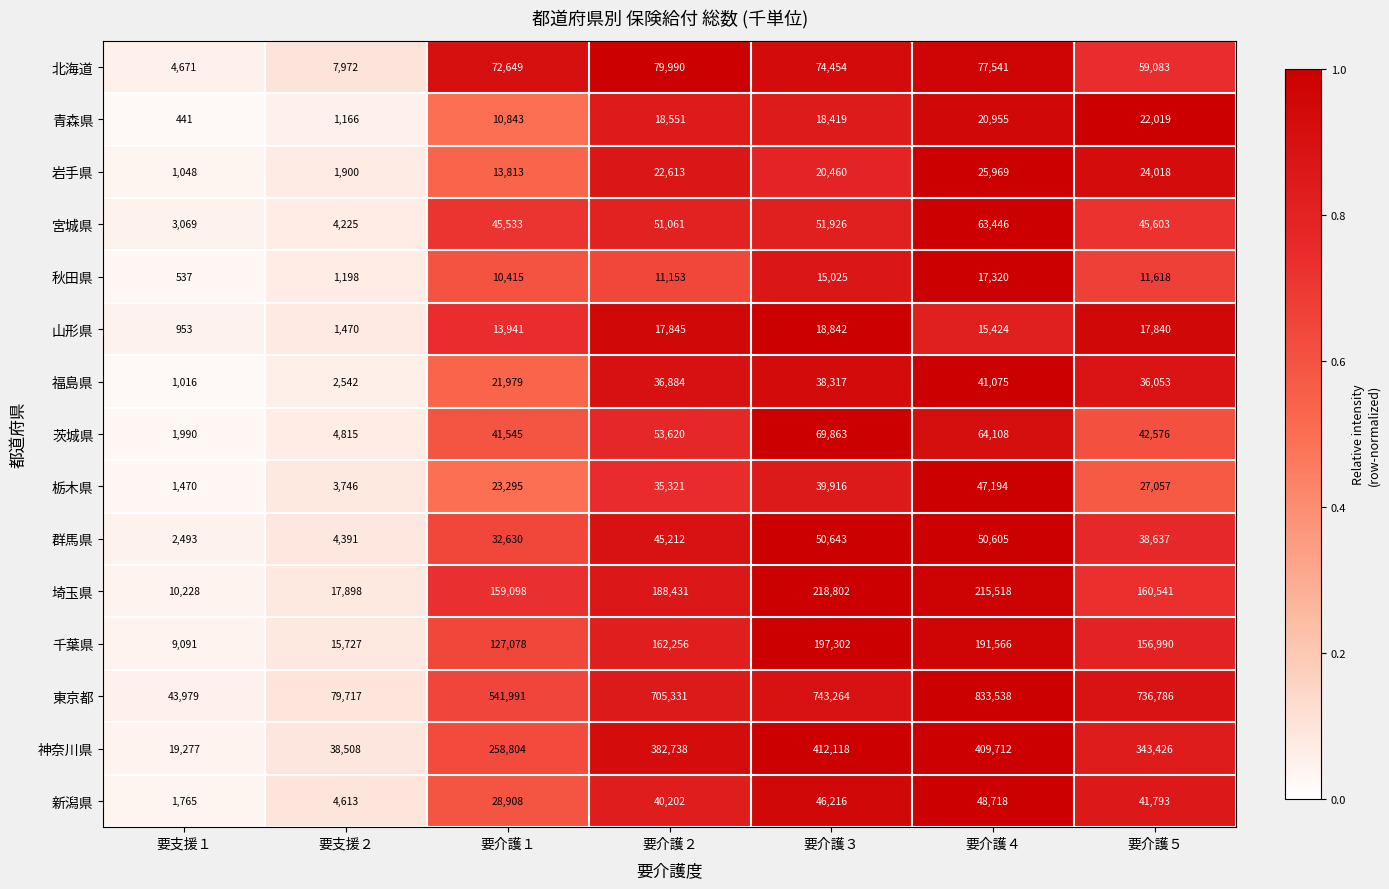

List the series in order of their peak value, highest first.

東京都, 神奈川県, 埼玉県, 千葉県, 北海道, 茨城県, 宮城県, 群馬県, 新潟県, 栃木県, 福島県, 岩手県, 青森県, 山形県, 秋田県